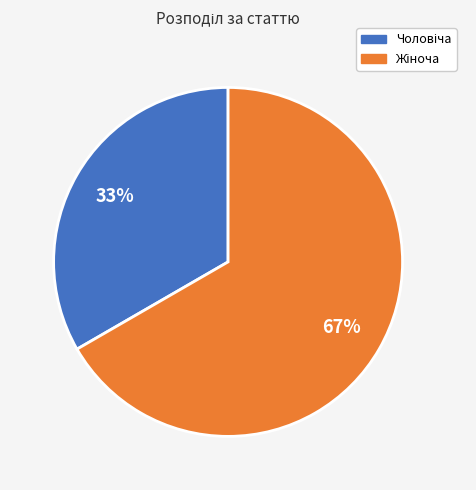

Does any single category account for the majority?

Yes